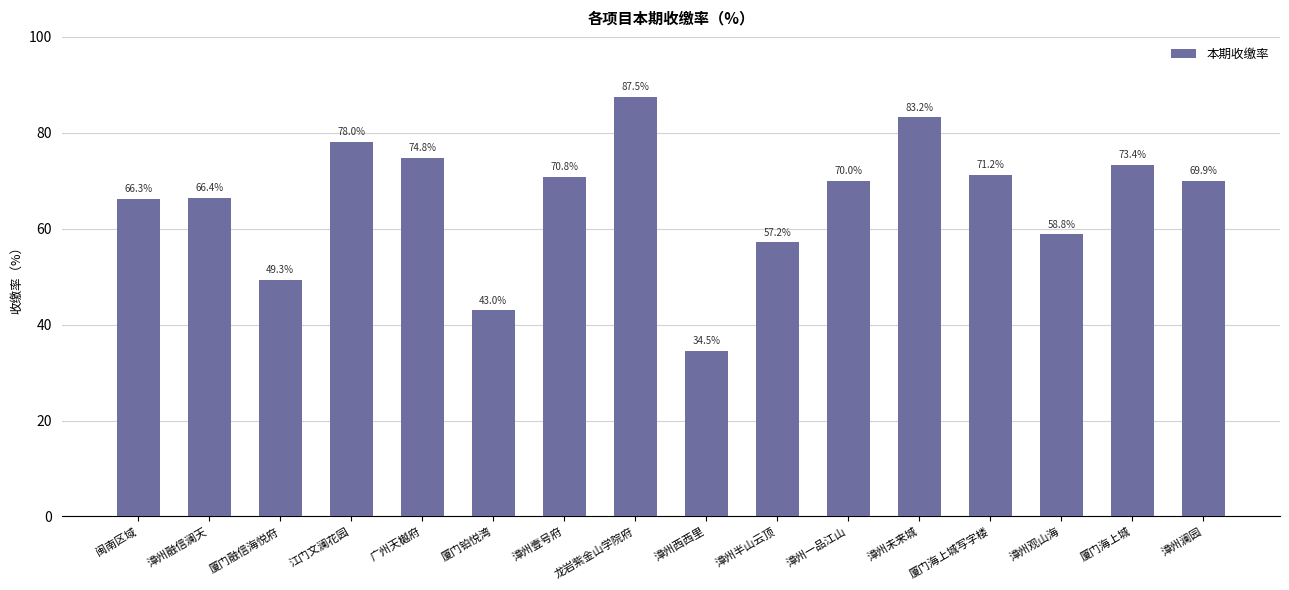

List the labels in order of value, smallest first.

漳州西西里, 厦门铂悦湾, 厦门融信海悦府, 漳州半山云顶, 漳州观山海, 闽南区域, 漳州融信澜天, 漳州澜园, 漳州一品江山, 漳州壹号府, 厦门海上城写字楼, 厦门海上城, 广州天樾府, 江门文澜花园, 漳州未来城, 龙岩紫金山学院府